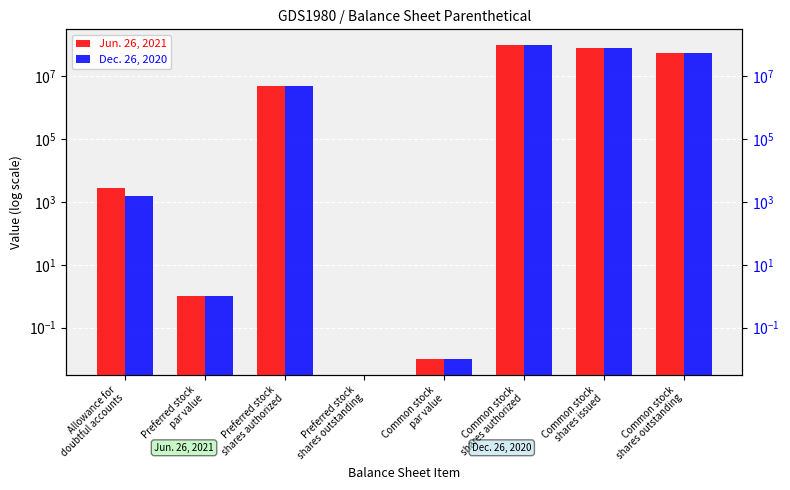

At how many categories does at least one series exceed 13992093?

3